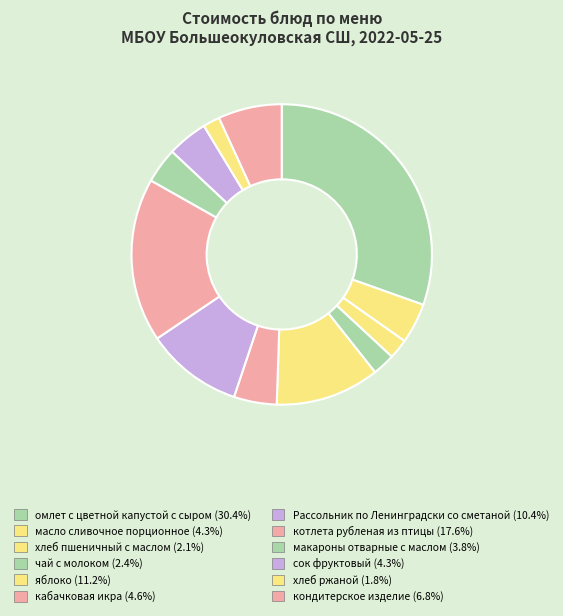

Combined, what portion of the pie is чай с молоком and кондитерское изделие?

9.3%